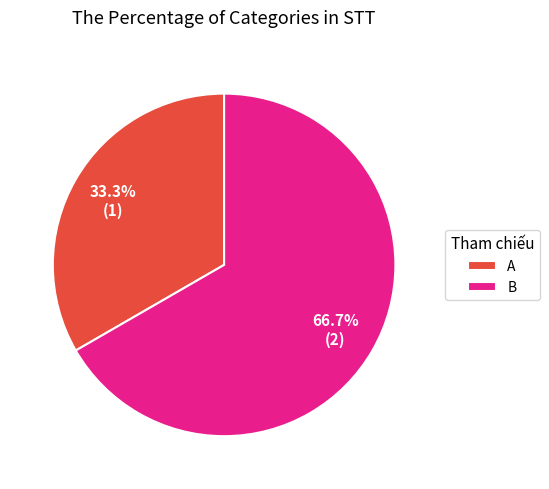

How many segments does this pie chart have?

2